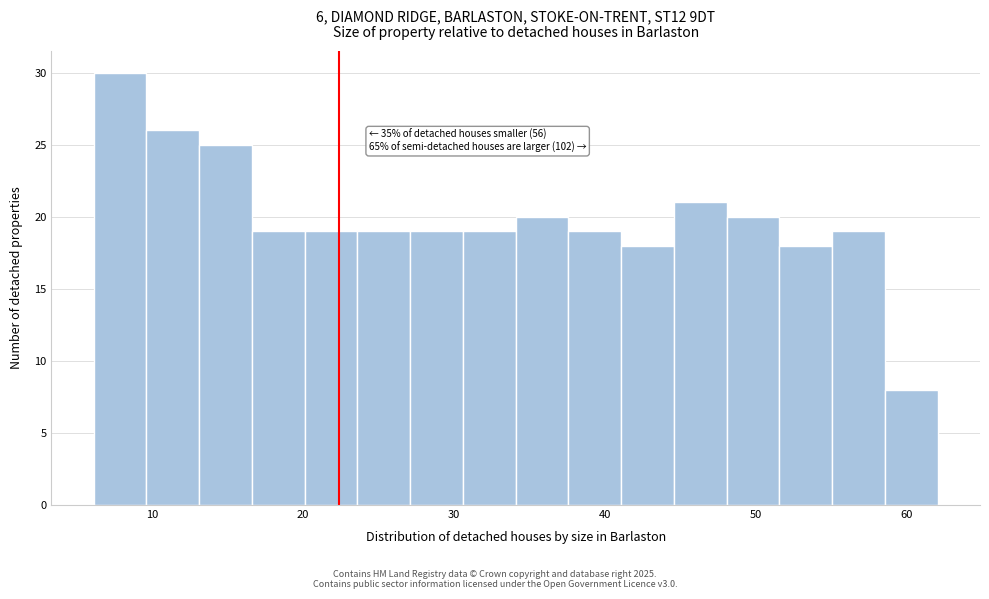

Around what value on the x-axis is the tallest bar? Give the approximate position of its centre, as read against the axis.

8